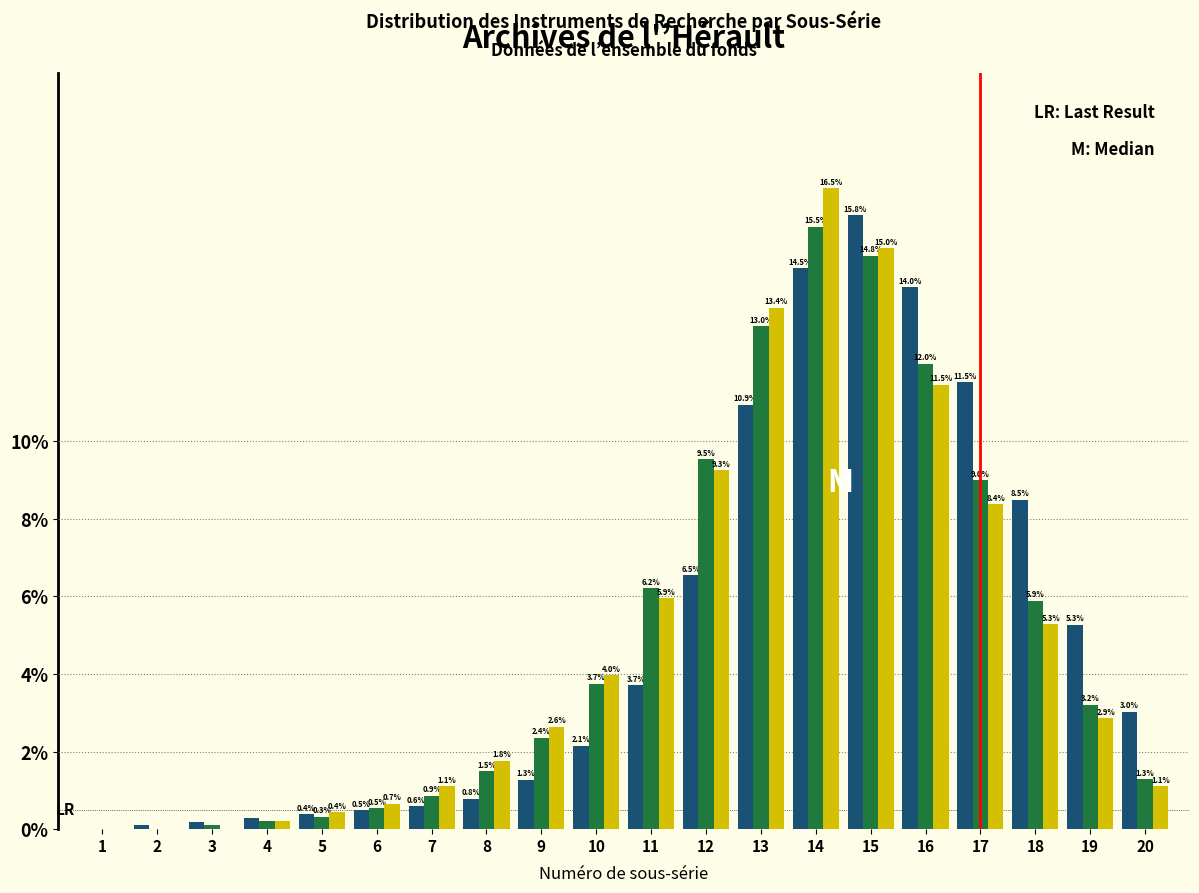

What is the total value across all series at 12?

25.3